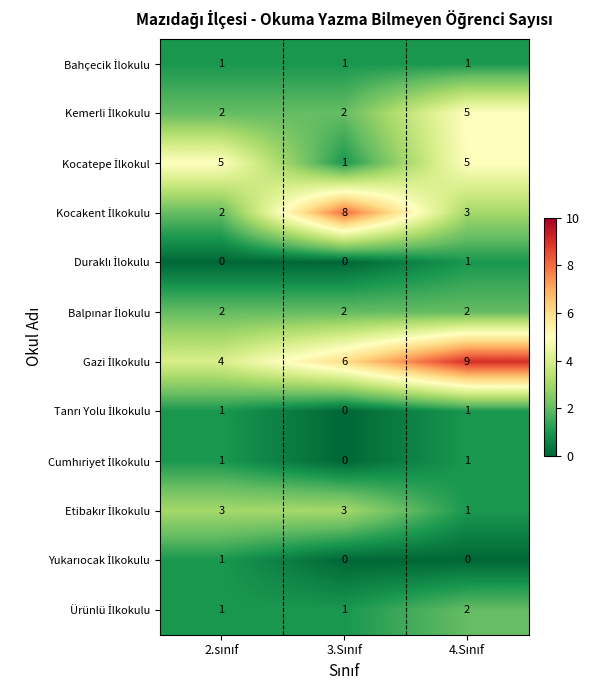

What is the greatest value displayed?

9